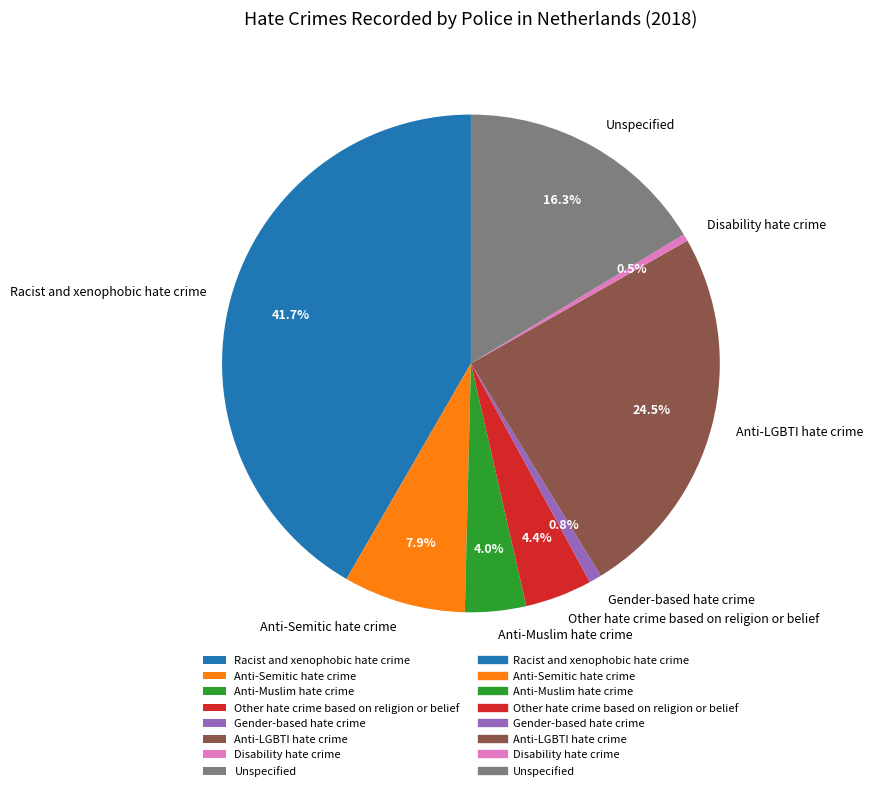

Do Other hate crime based on religion or belief and Anti-LGBTI hate crime together represent more than half of the pie?

No